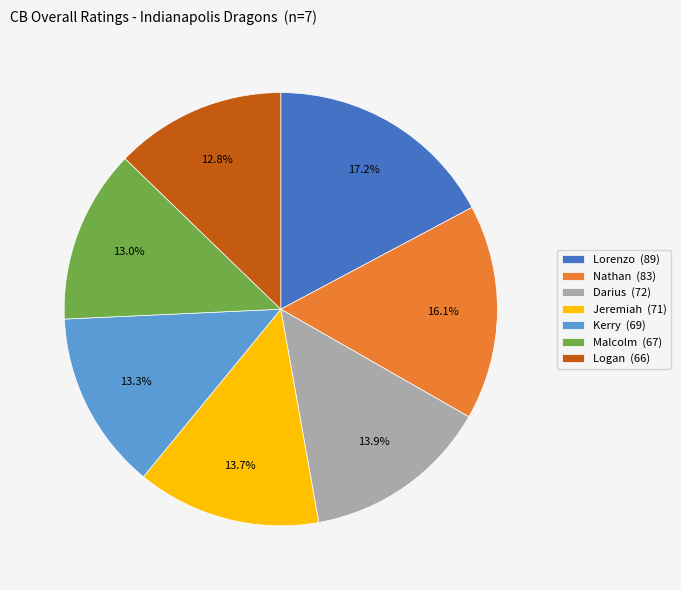

To the nearest percent, what is the difference between the largest and smallest slice percentages?

4%